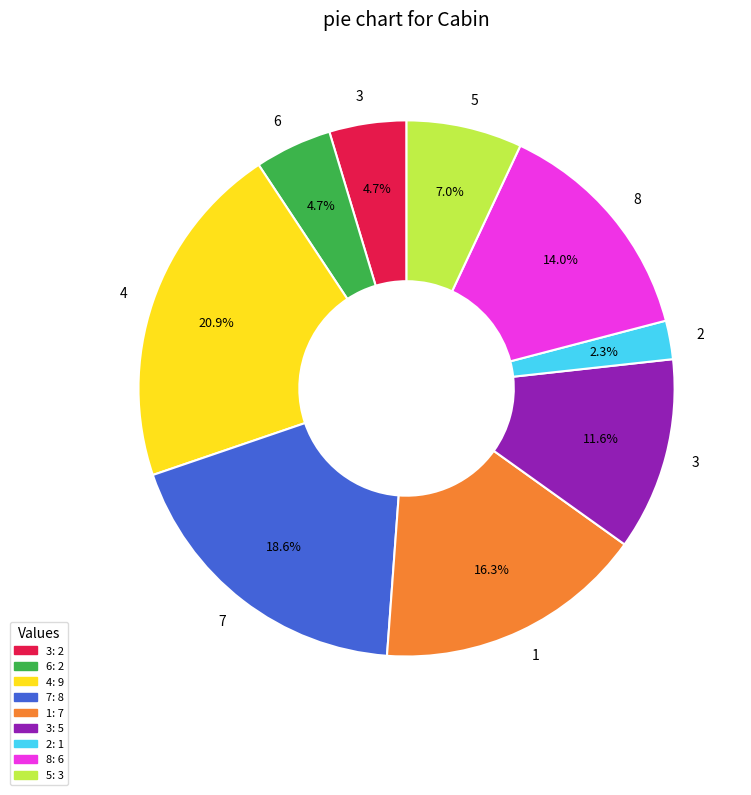

Combined, do 5: 3 and 1: 7 account for over 50%?

No